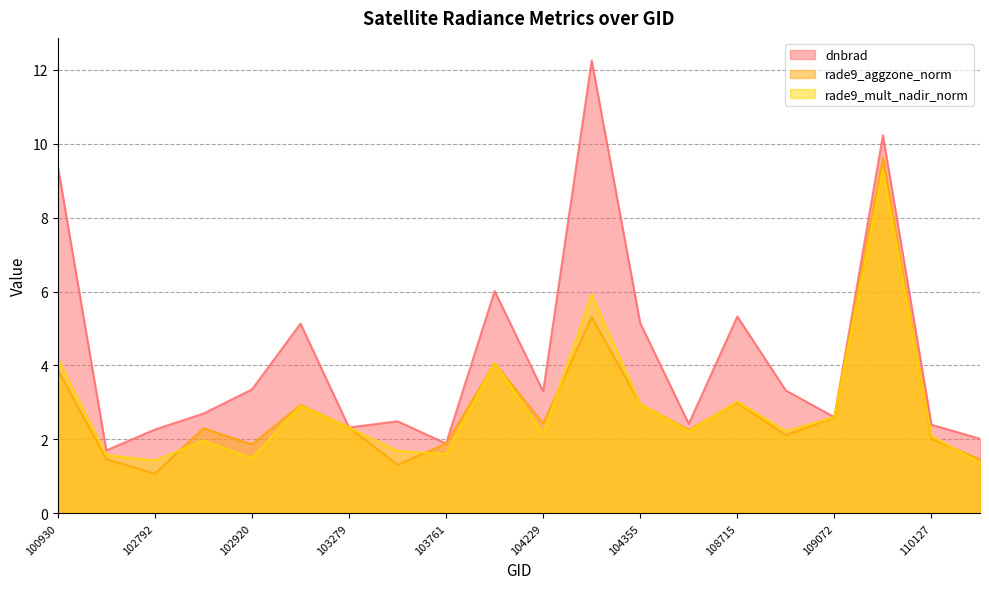

List the series in order of their peak value, lowest first.

rade9_mult_nadir_norm, rade9_aggzone_norm, dnbrad